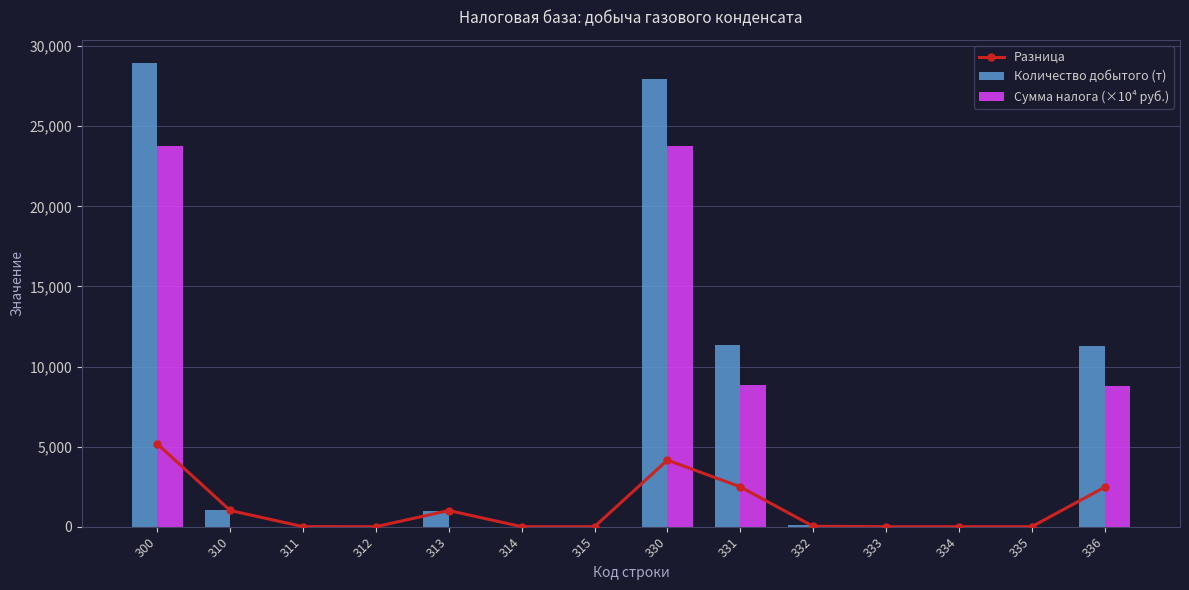

True or false: Количество добытого (т) has a value of 0.0 at 333.

True